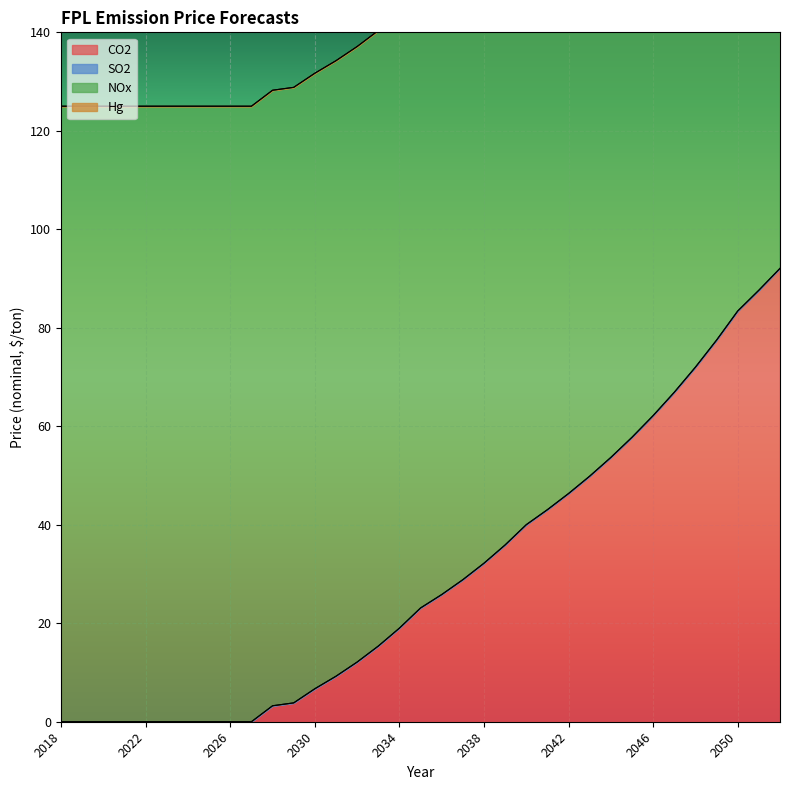

Reading left to right, what are all the values shown in this chart?

CO2: 0.0	0.0	0.0	0.0	0.0	0.0	0.0	0.0	0.0	0.0	3.2	3.8	6.7	9.2	12.1	15.4	19.0	23.1	25.8	28.8	32.2	35.9	40.0	43.1	46.3	49.9	53.7	57.8	62.2	66.9	72.0	77.5	83.4	87.6	92.1
SO2: 0.0	0.0	0.0	0.0	0.0	0.0	0.0	0.0	0.0	0.0	0.0	0.0	0.0	0.0	0.0	0.0	0.0	0.0	0.0	0.0	0.0	0.0	0.0	0.0	0.0	0.0	0.0	0.0	0.0	0.0	0.0	0.0	0.0	0.0	0.0
NOx: 125.0	125.0	125.0	125.0	125.0	125.0	125.0	125.0	125.0	125.0	125.0	125.0	125.0	125.0	125.0	125.0	125.0	125.0	125.0	125.0	125.0	125.0	125.0	125.0	125.0	125.0	125.0	125.0	125.0	125.0	125.0	125.0	125.0	125.0	125.0
Hg: 0.0	0.0	0.0	0.0	0.0	0.0	0.0	0.0	0.0	0.0	0.0	0.0	0.0	0.0	0.0	0.0	0.0	0.0	0.0	0.0	0.0	0.0	0.0	0.0	0.0	0.0	0.0	0.0	0.0	0.0	0.0	0.0	0.0	0.0	0.0